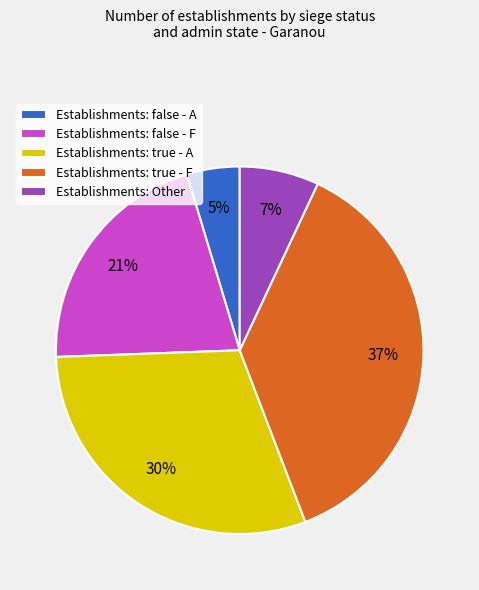

What percentage is the Establishments: Other slice, to the nearest percent?

7%